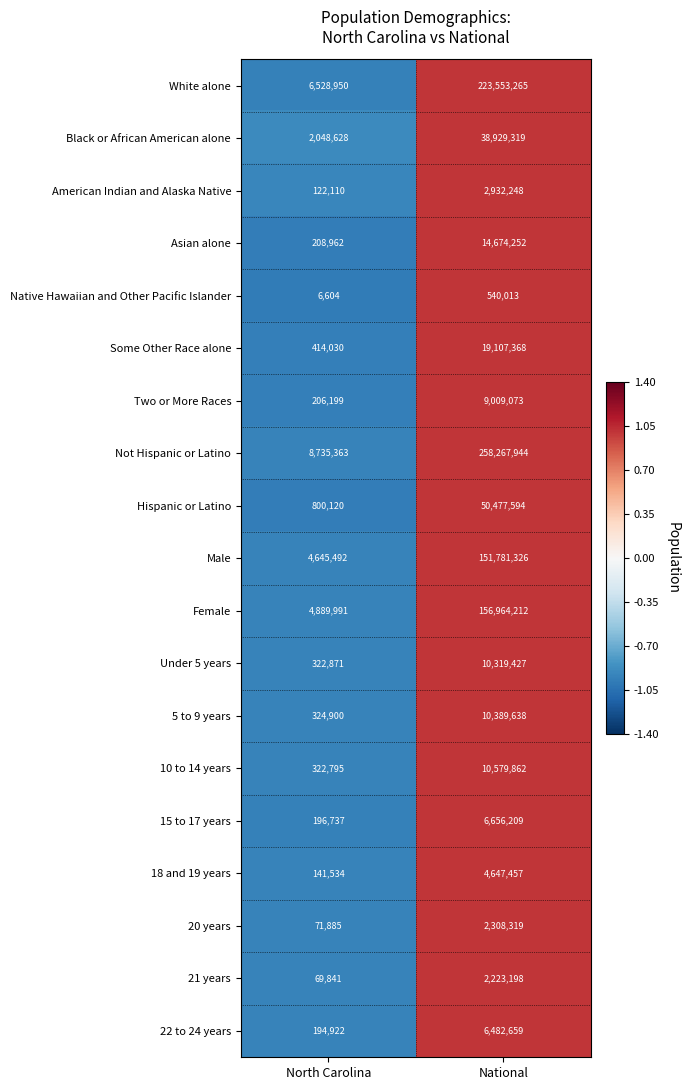

Is the value of Male at North Carolina greater than the value of 22 to 24 years at National?

No